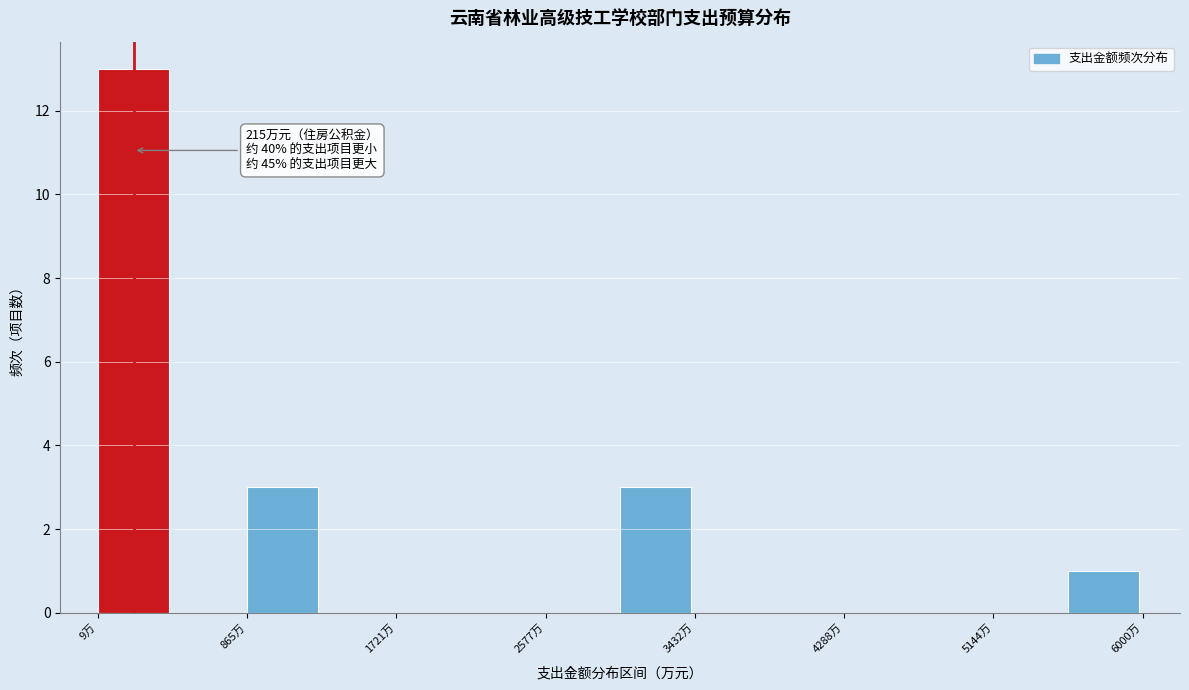

Over which range of the x-axis is the bar tallest?

0 to 400